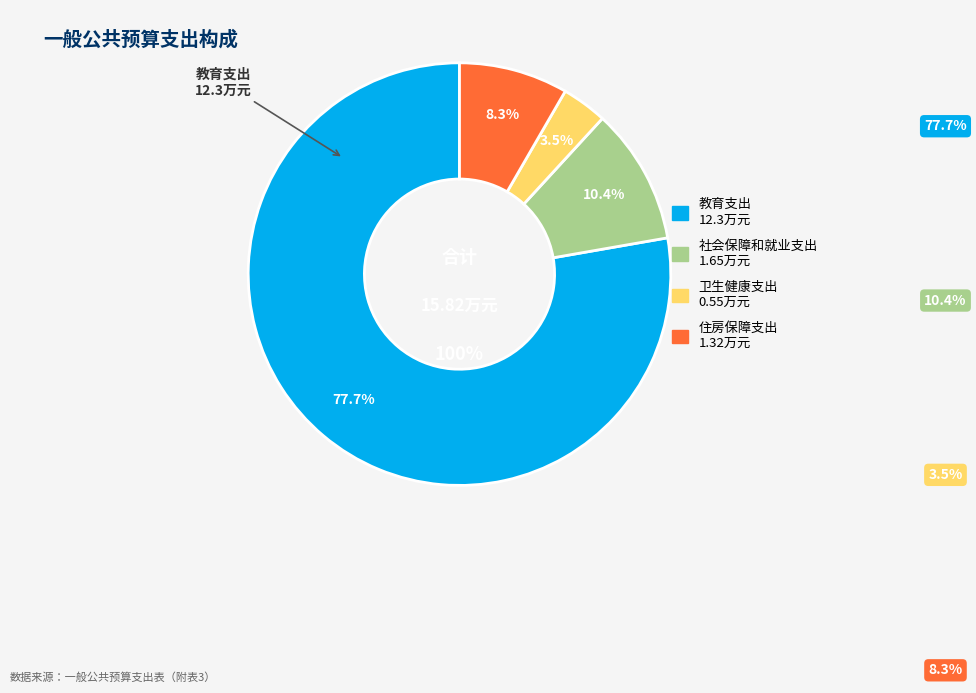

What is the largest slice in the pie chart?

教育支出